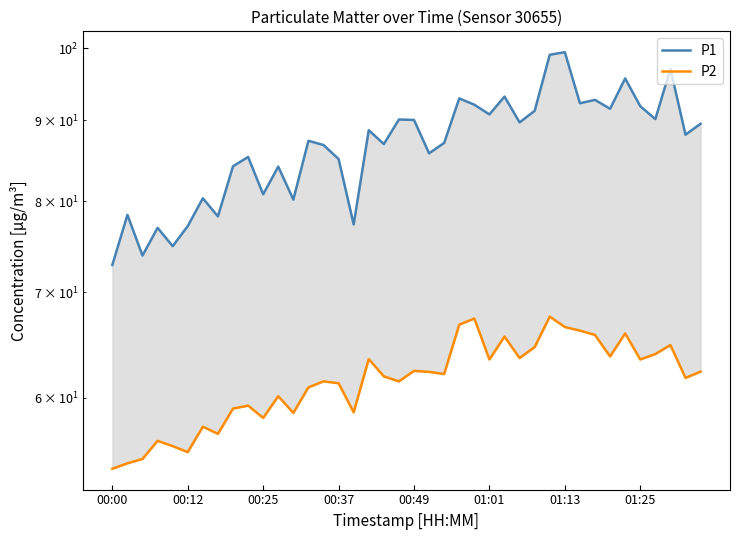

What is the total value across all series at 32?

158.5